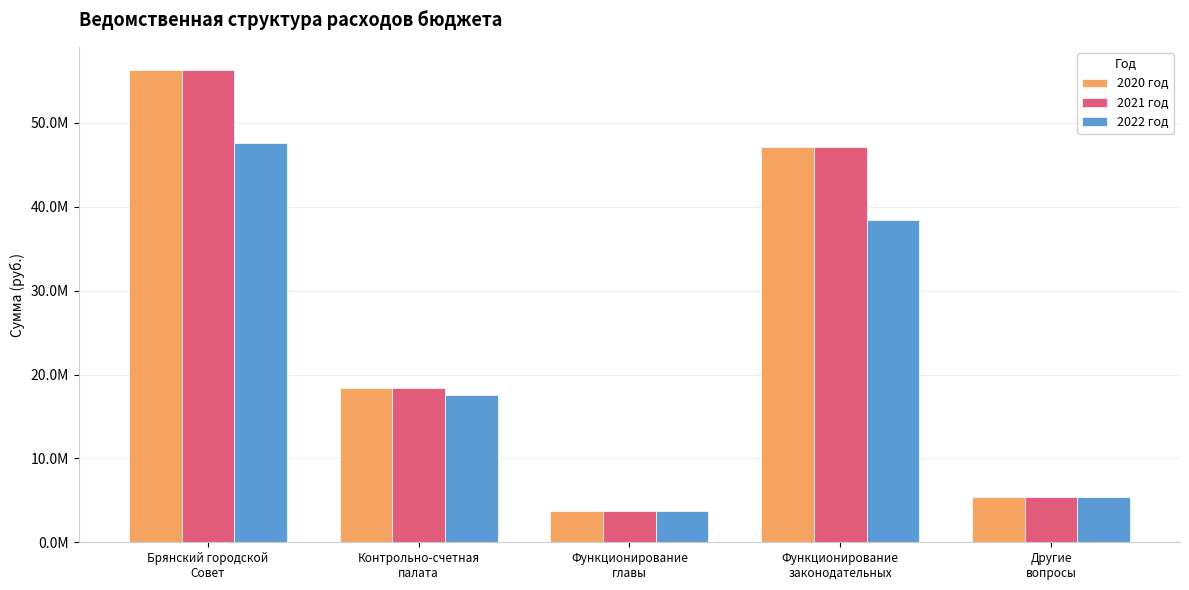

Between Функционирование
главы and Другие
вопросы, which series saw the biggest shift?

2020 год